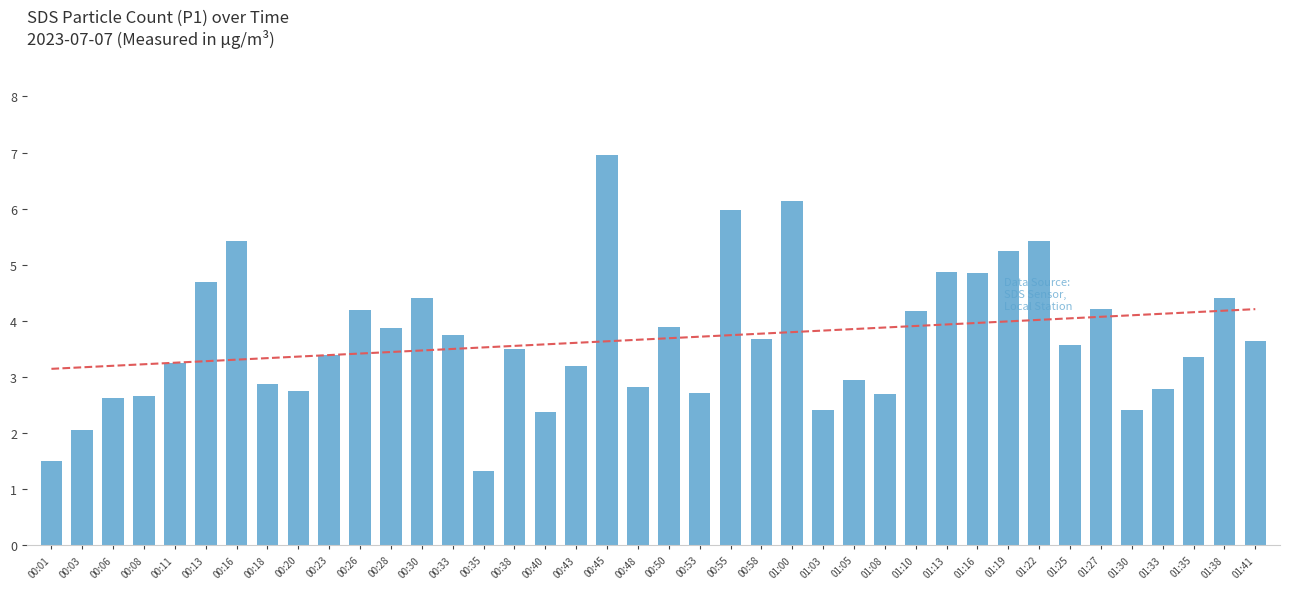

What is the average value?

3.7